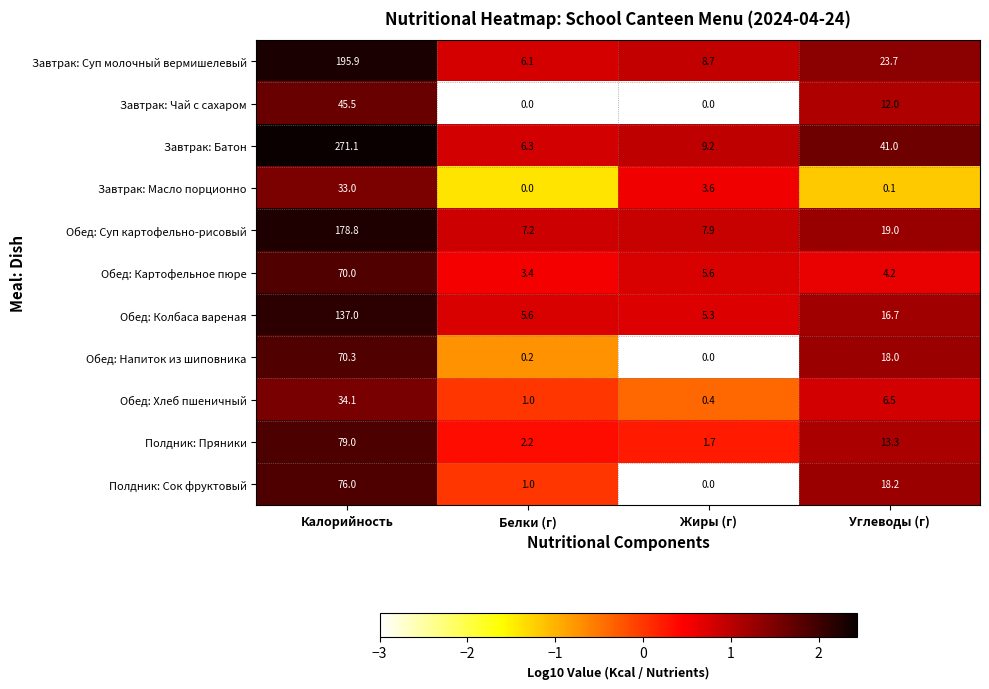

Between Калорийность and Белки (г), which series saw the biggest shift?

Завтрак: Батон